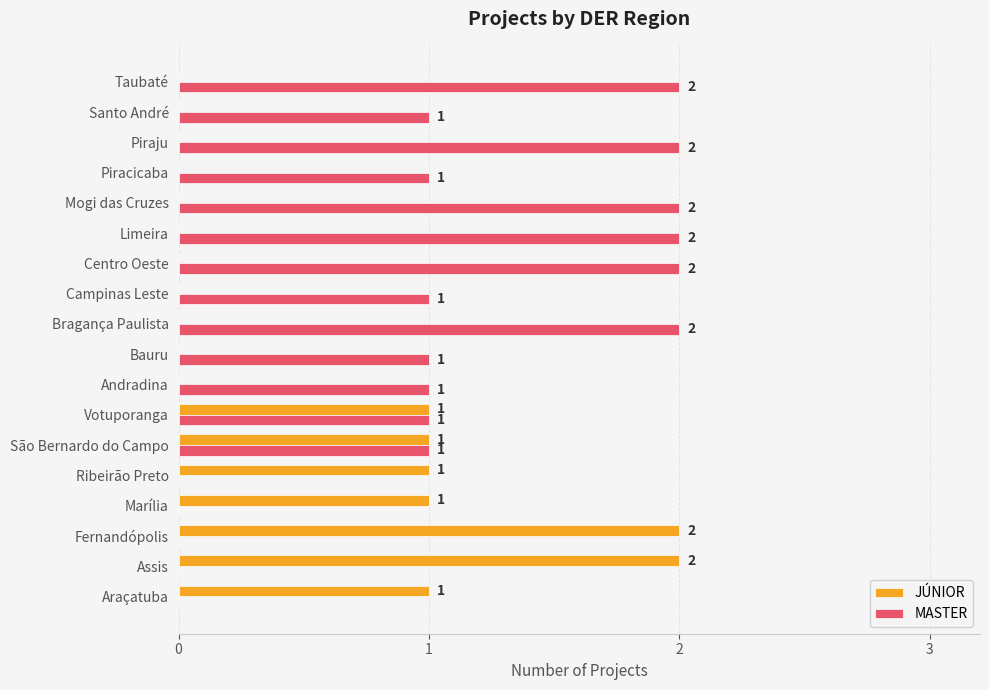

How many MASTER values are between 0 and 2?

18